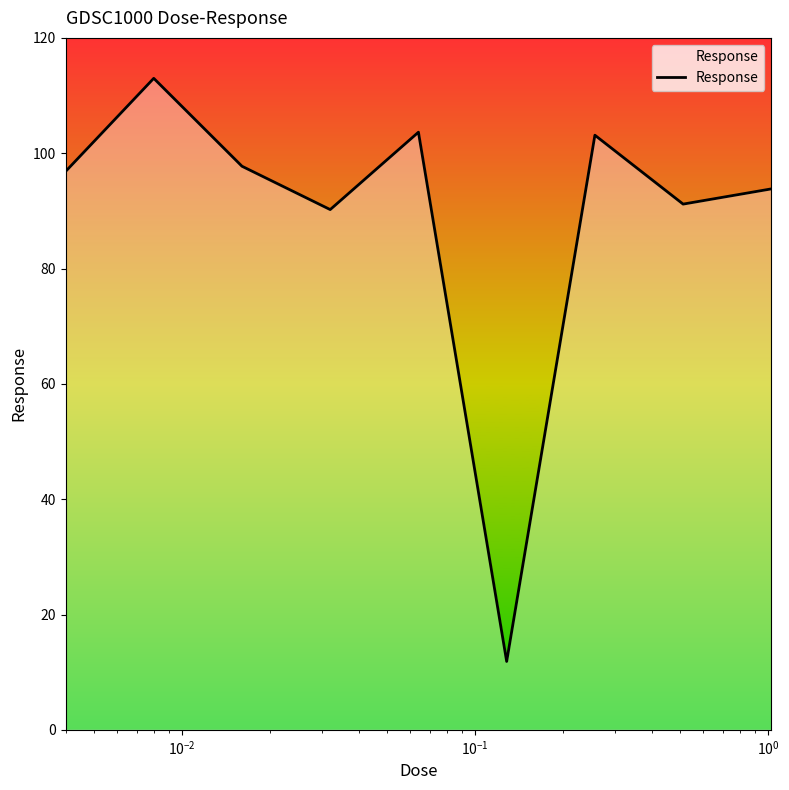

What is the greatest value displayed?

113.0